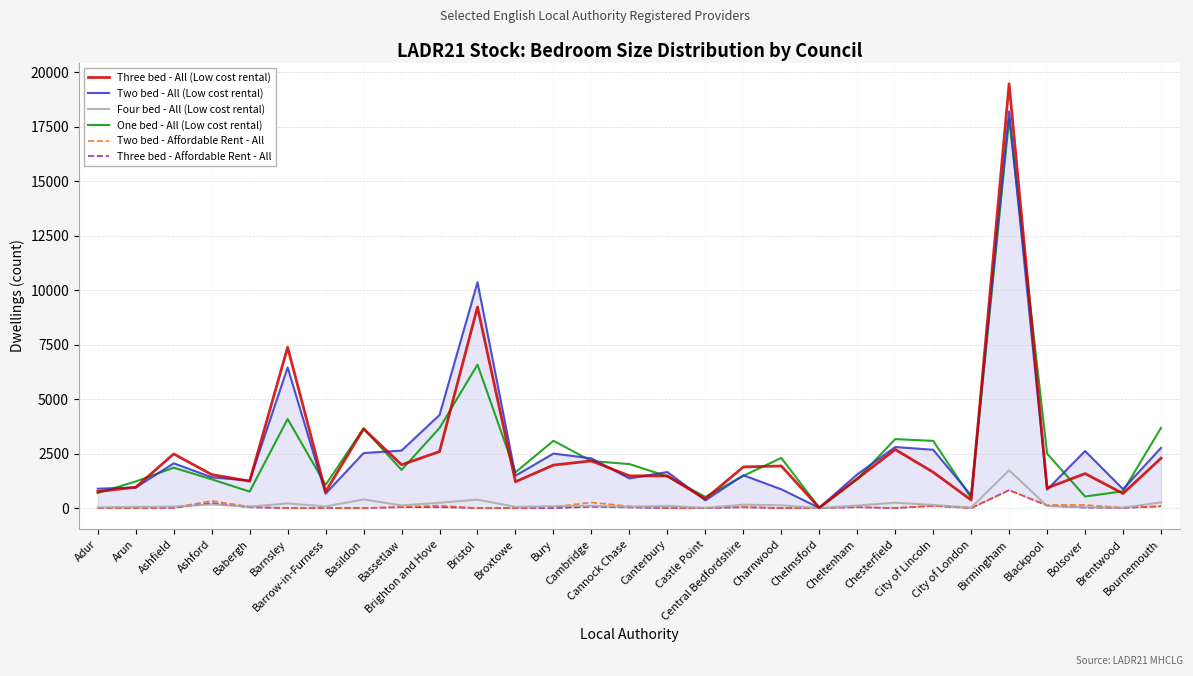

What is the average value of the One bed - All (Low cost rental) series?

2575